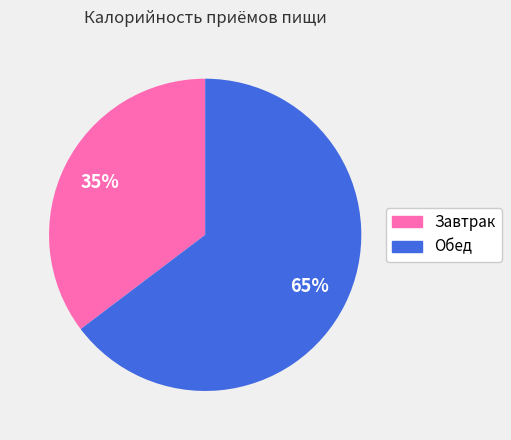

The Завтрак slice represents 44% of the pie. True or false?

False